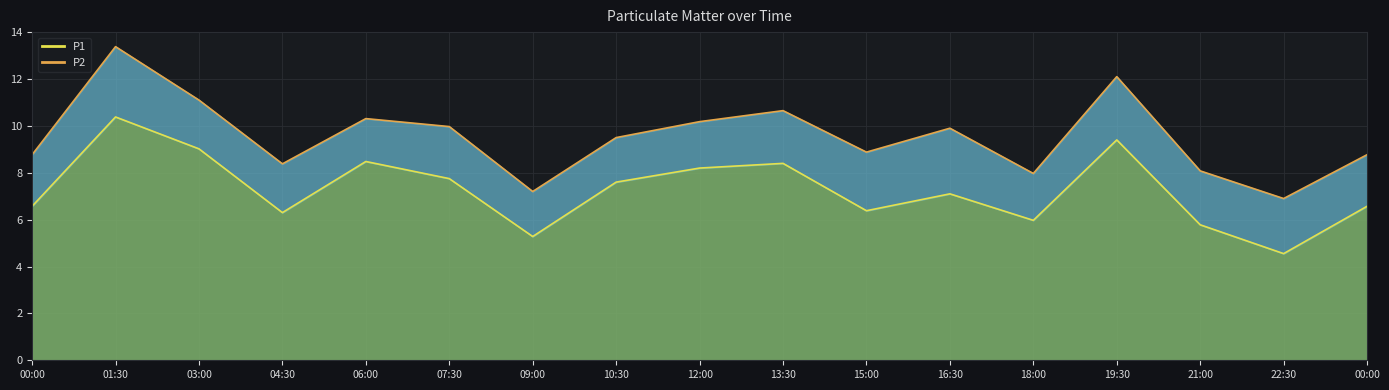

List the labels in order of value, smallest first.

22:30, 09:00, 21:00, 18:00, 04:30, 15:00, 00:00, 00:00, 16:30, 10:30, 07:30, 12:00, 13:30, 06:00, 03:00, 19:30, 01:30